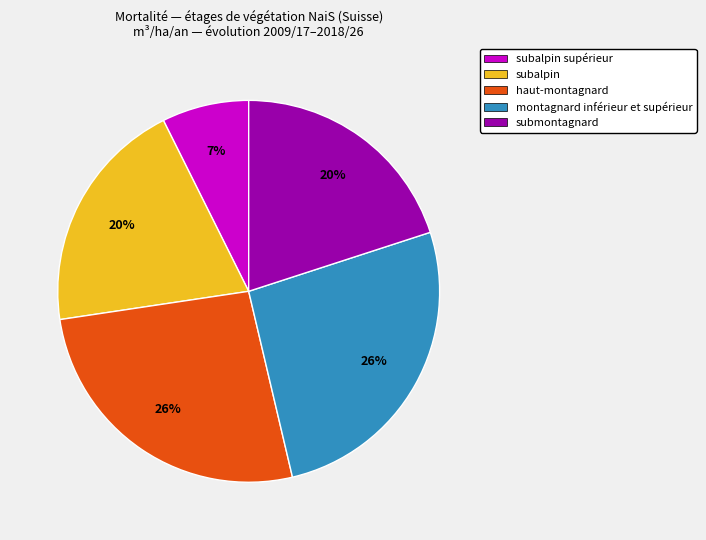

To the nearest percent, what is the average slice percentage?

20%